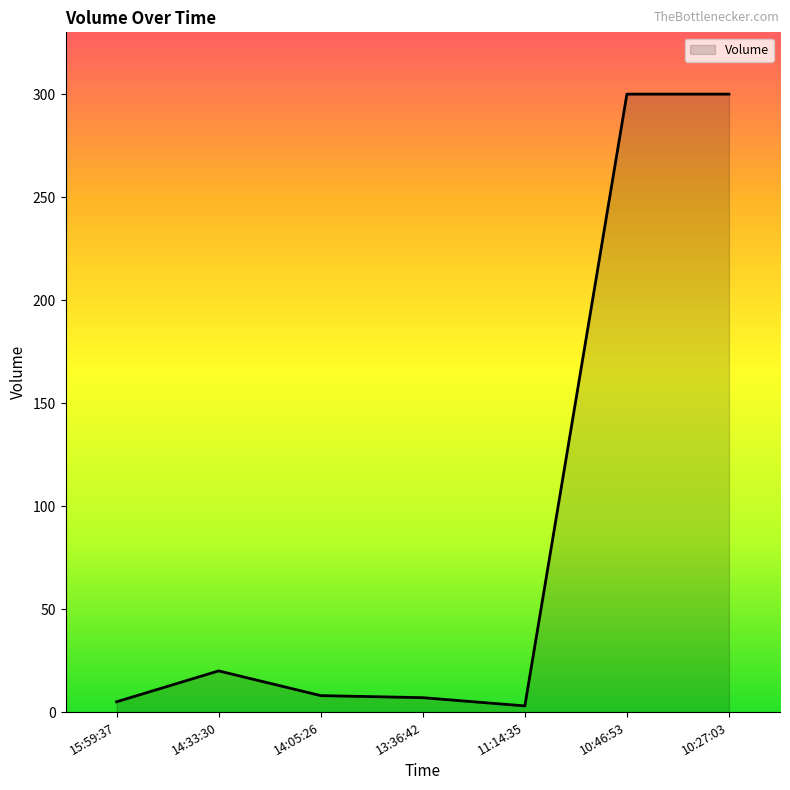

At which category does the data reach its first local peak?

14:33:30